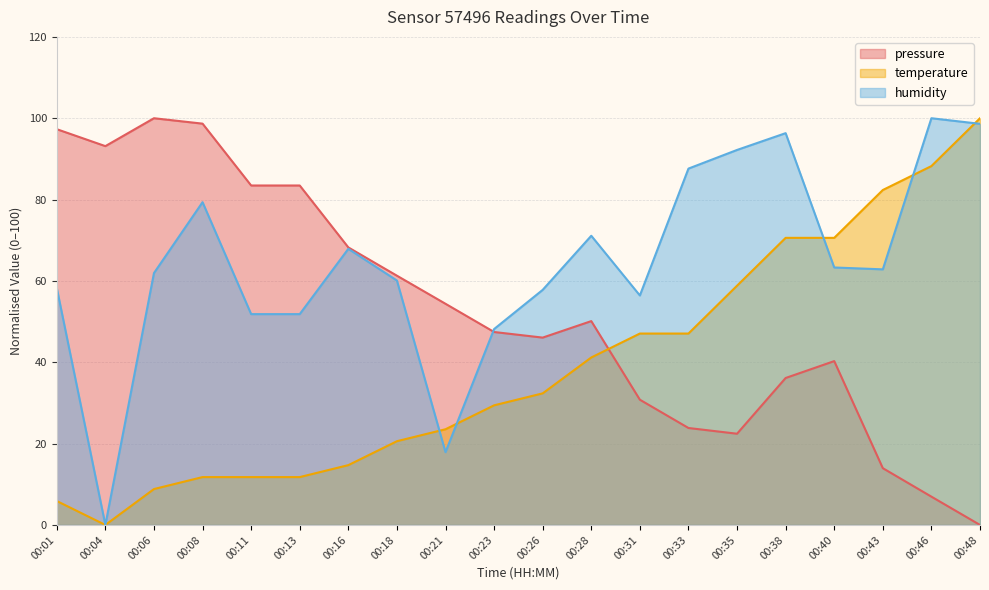

At how many categories does at least one series exceed 77?

12